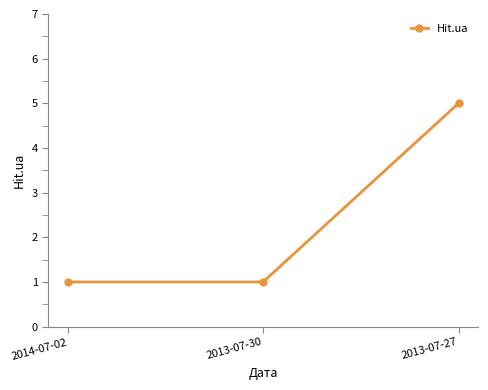

What is the maximum value shown in the chart?

5